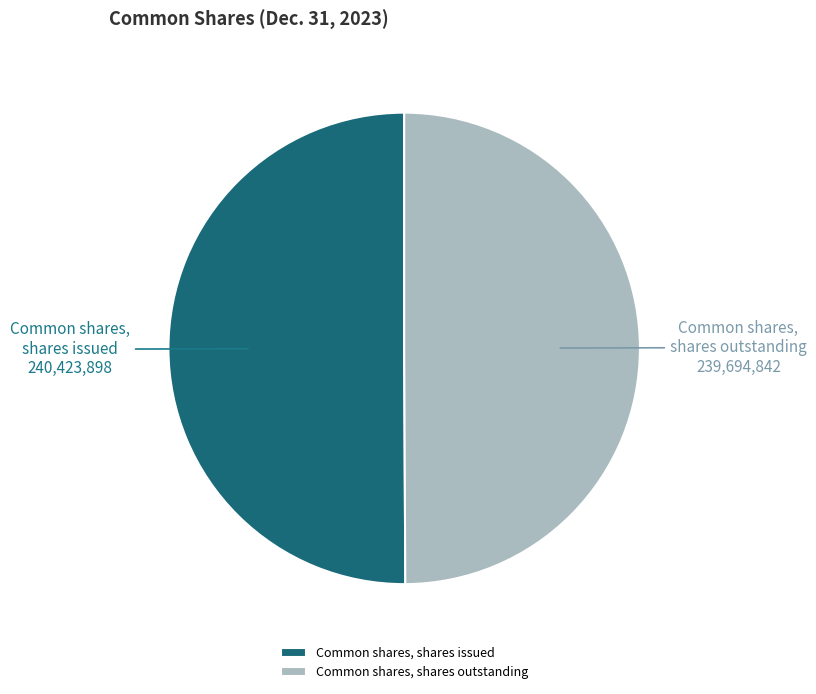

The Common shares, shares issued slice represents 50% of the pie. True or false?

True